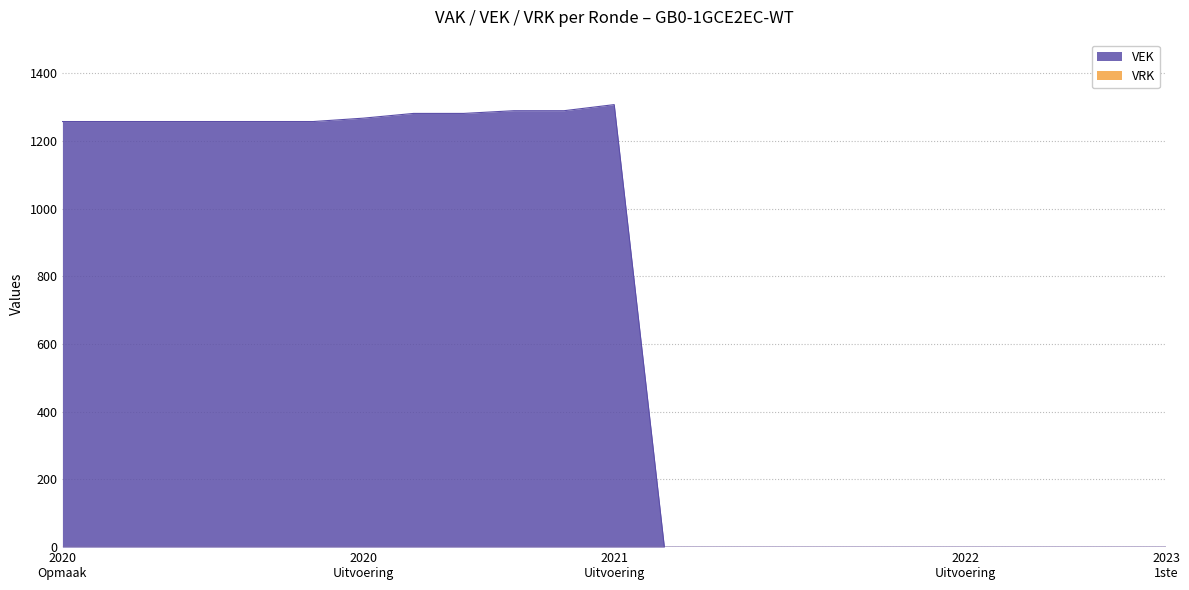

What is the maximum value for VEK?

1308